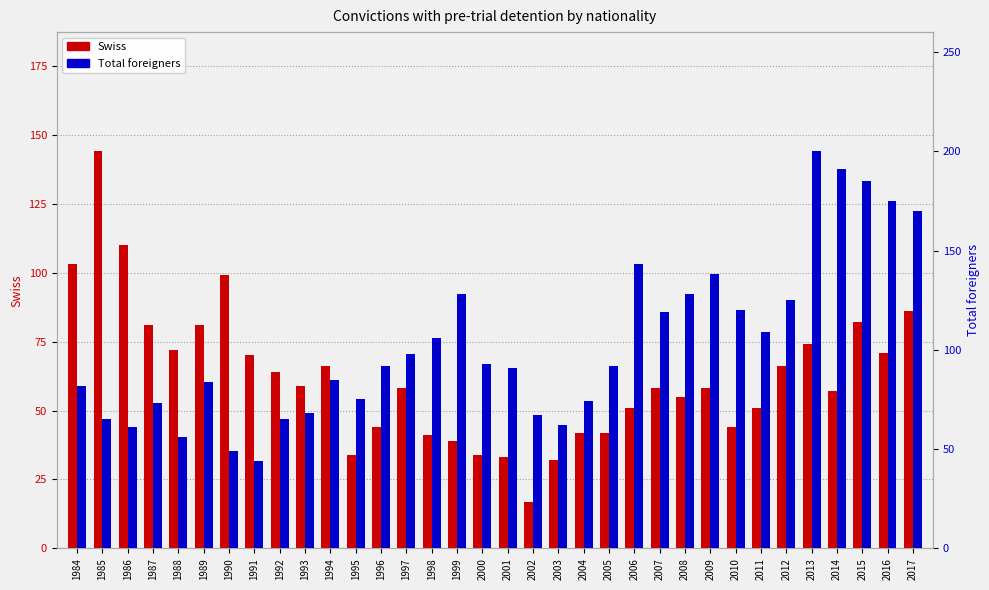

Where does the Total foreigners series first go above 92?

1997